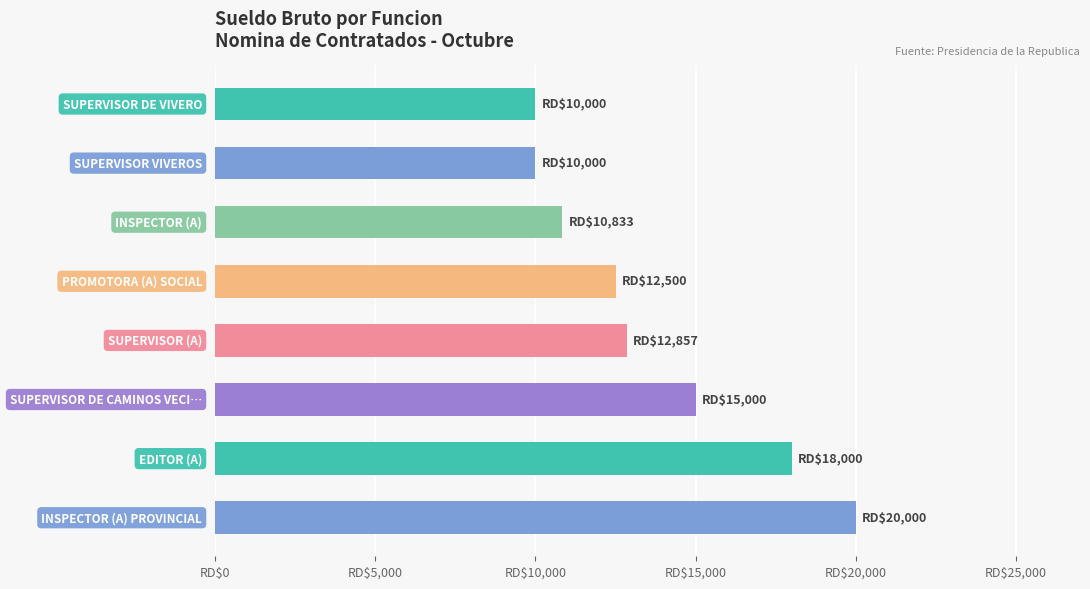

Are the bars horizontal?

Yes